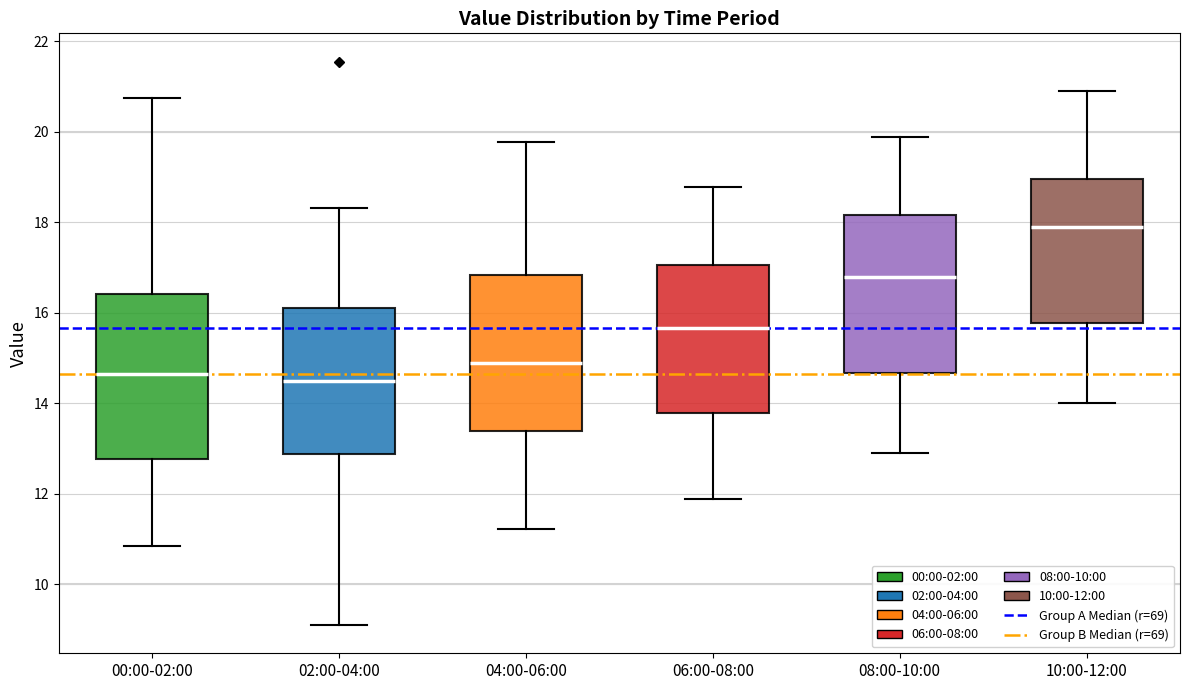

Reading left to right, read every box against the y-axis: the position of its median line, the range the box covers, and the ends of its whiskers. The values are not printed on the chart, so give them approximately, as read against the axis.

00:00-02:00: median 14.6, box 12.8 to 16.4, whiskers 10.8 to 20.8
02:00-04:00: median 14.6, box 12.8 to 16.2, whiskers 9.2 to 18.4
04:00-06:00: median 15.0, box 13.4 to 16.8, whiskers 11.2 to 19.8
06:00-08:00: median 15.6, box 13.8 to 17.0, whiskers 11.8 to 18.8
08:00-10:00: median 16.8, box 14.6 to 18.2, whiskers 13.0 to 19.8
10:00-12:00: median 17.8, box 15.8 to 19.0, whiskers 14.0 to 21.0